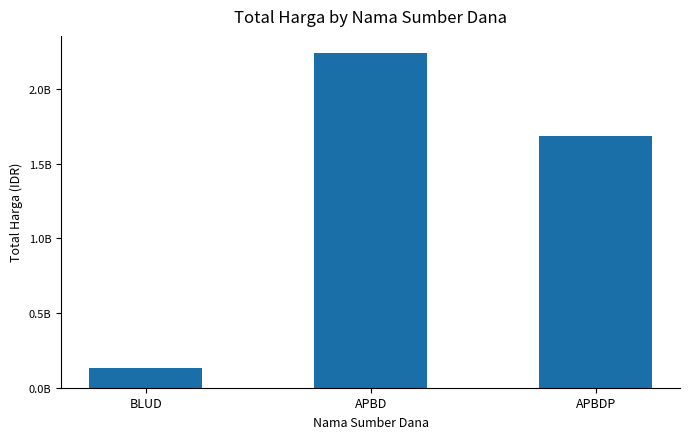

Which label corresponds to the smallest value in the chart?

BLUD